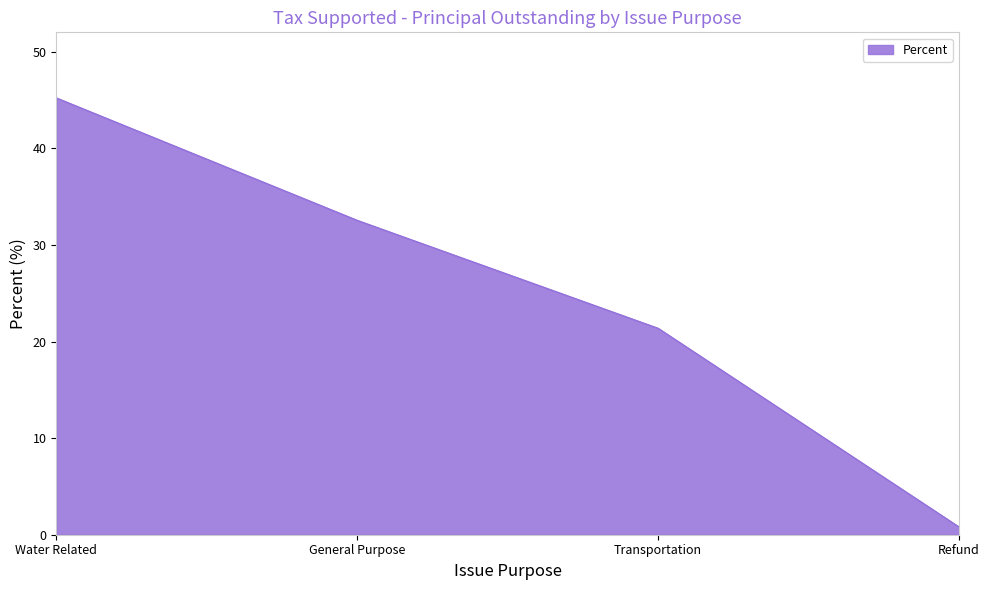

At which category does the chart reach its minimum across all series?

Refund